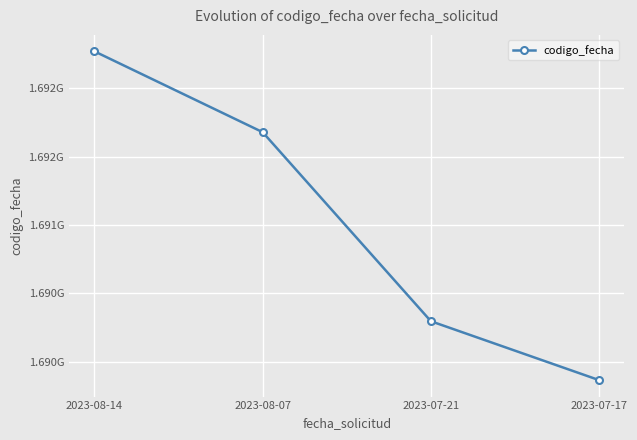

True or false: there are more than 1 points higher than both neighbors.

False